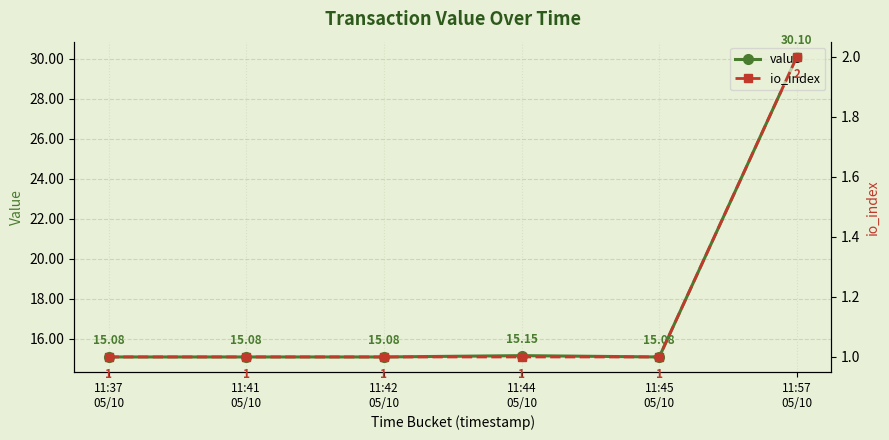

True or false: value and io_index intersect in this chart.

False